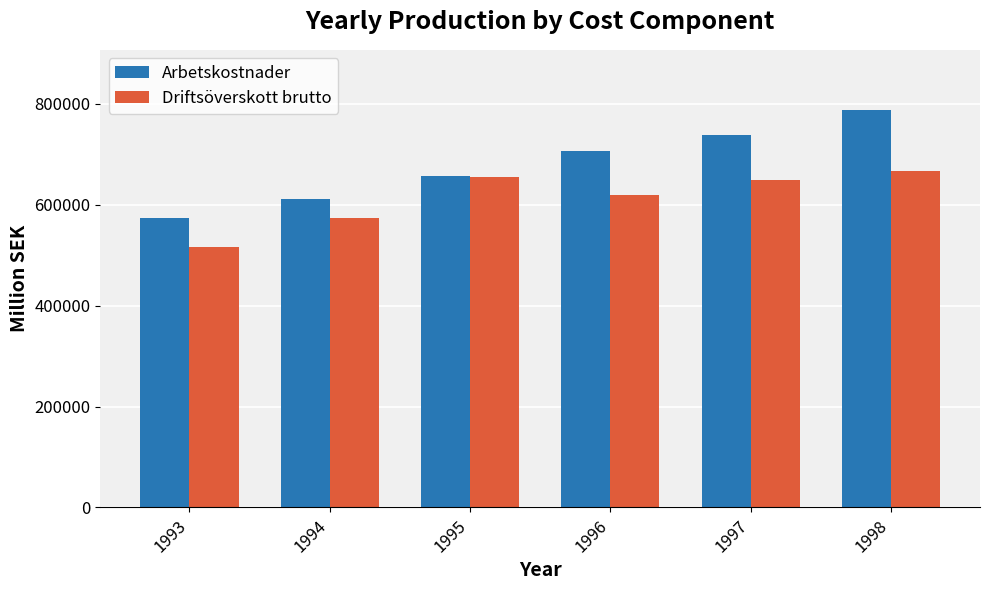

What are all the series names shown in the legend?

Arbetskostnader, Driftsöverskott brutto